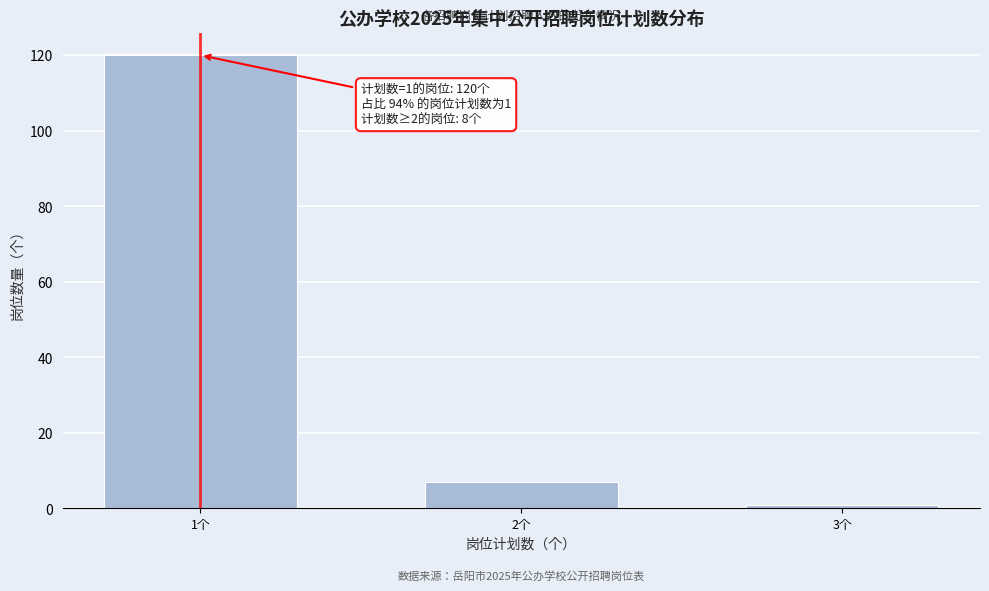

Reading left to right, extract all data points from this chart.

1个=120	2个=7	3个=1